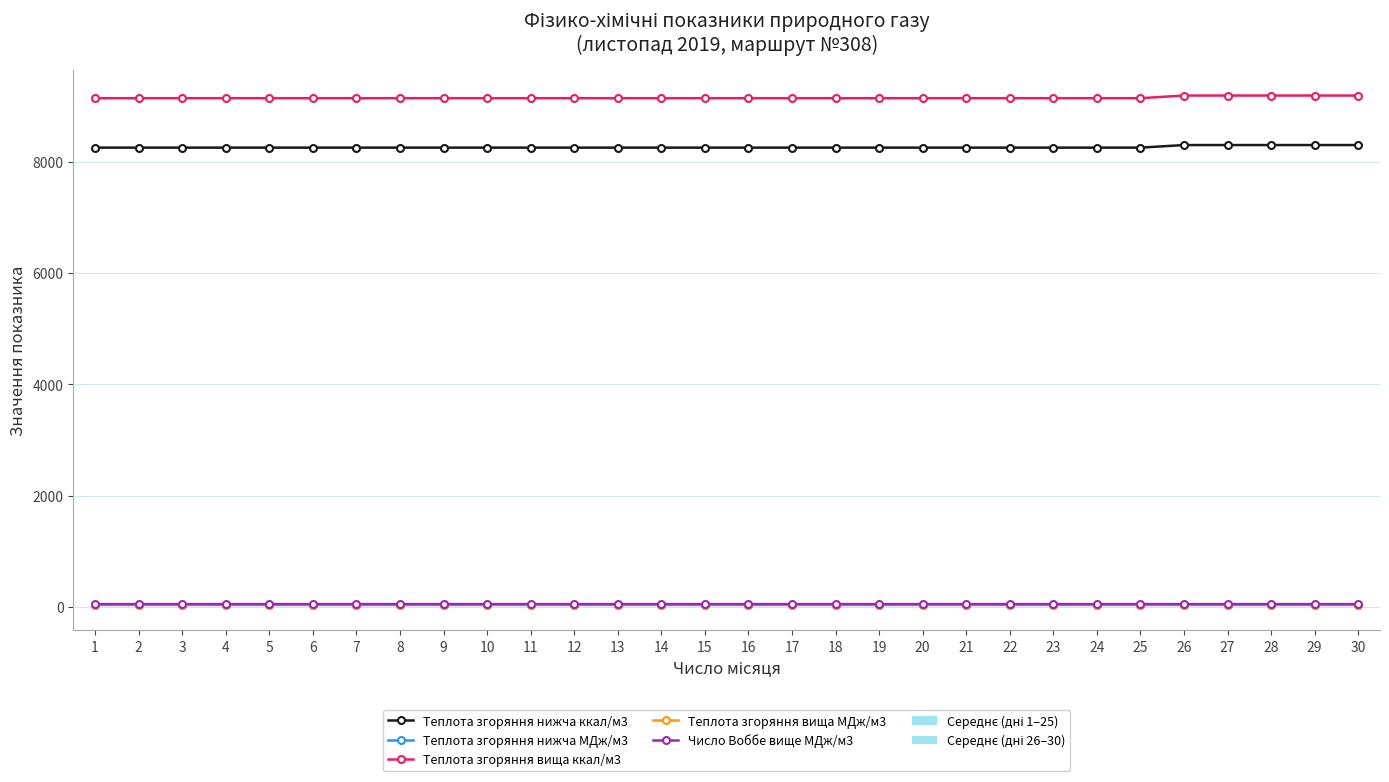

Does the chart display data point markers on the line(s)?

Yes